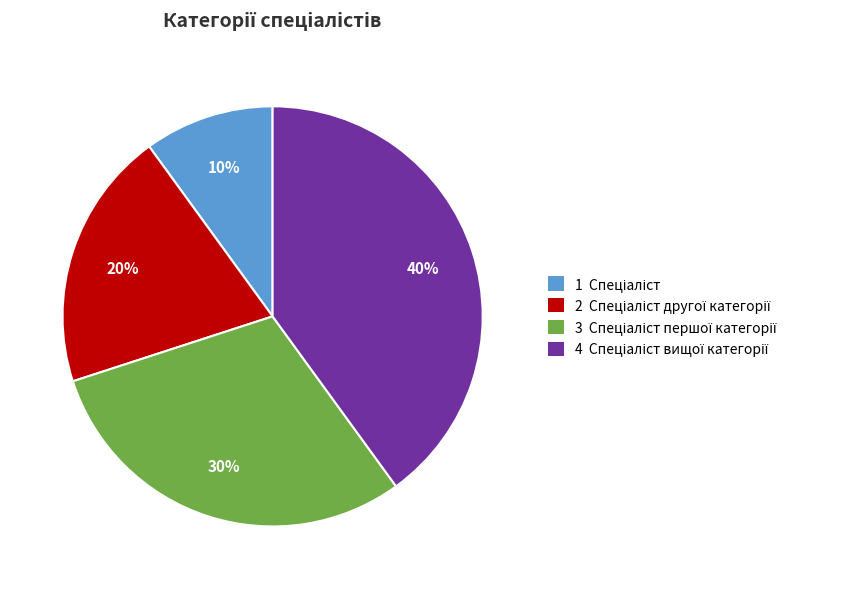

To the nearest percent, what is the difference between the largest and smallest slice percentages?

30%